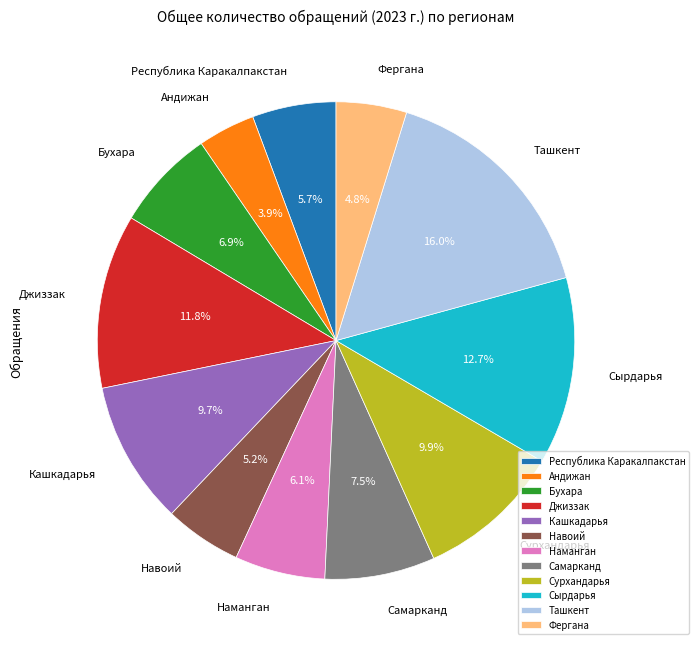

What is the ratio of the value at Республика Каракалпакстан to the value at Джиззак?

0.5